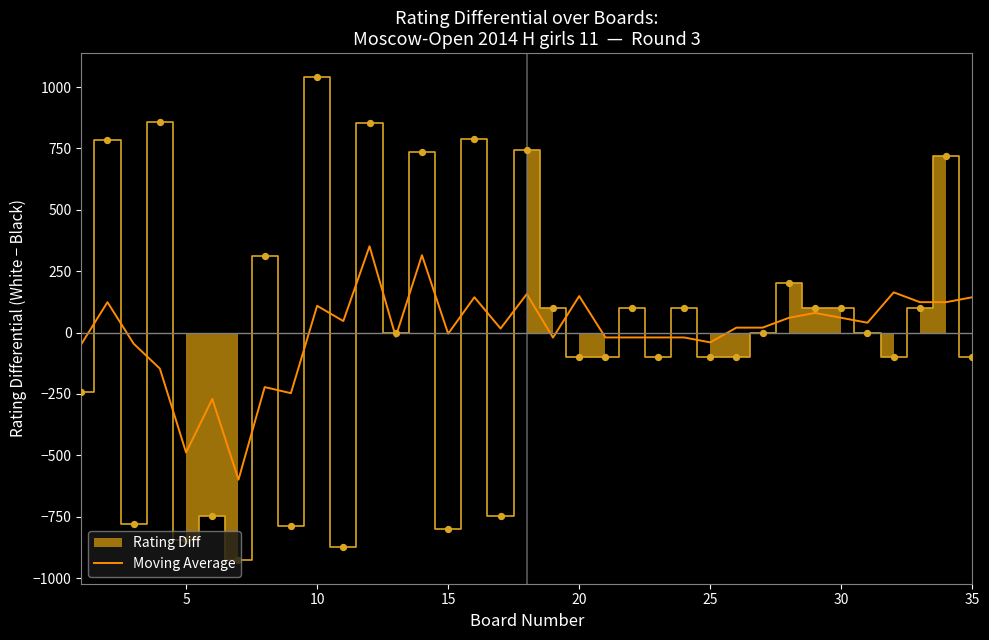

What is the lowest value of the Moving Average series?

-599.2